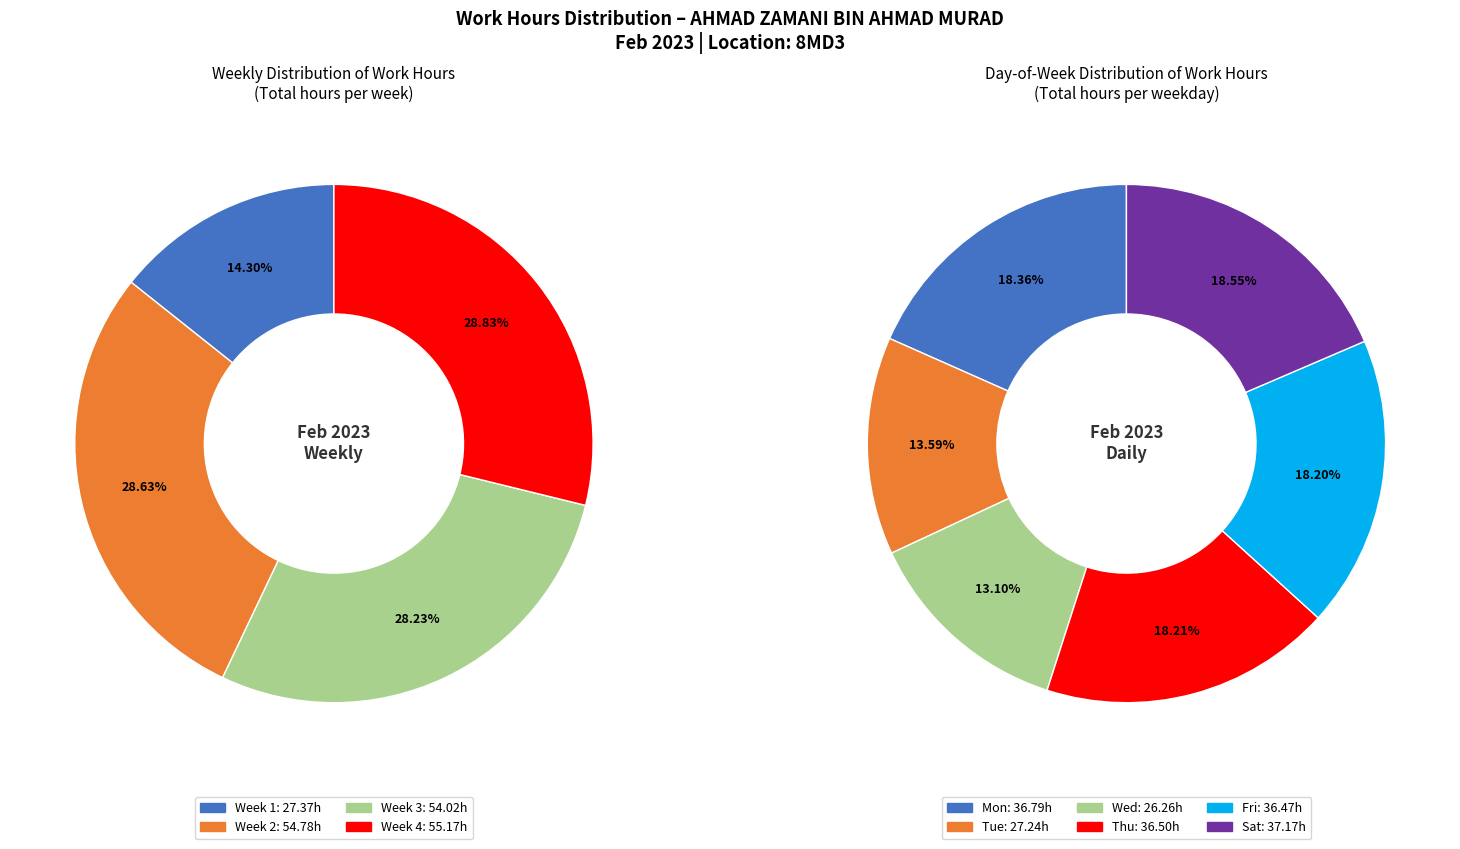

To the nearest percent, what portion does 15 represent?

5%